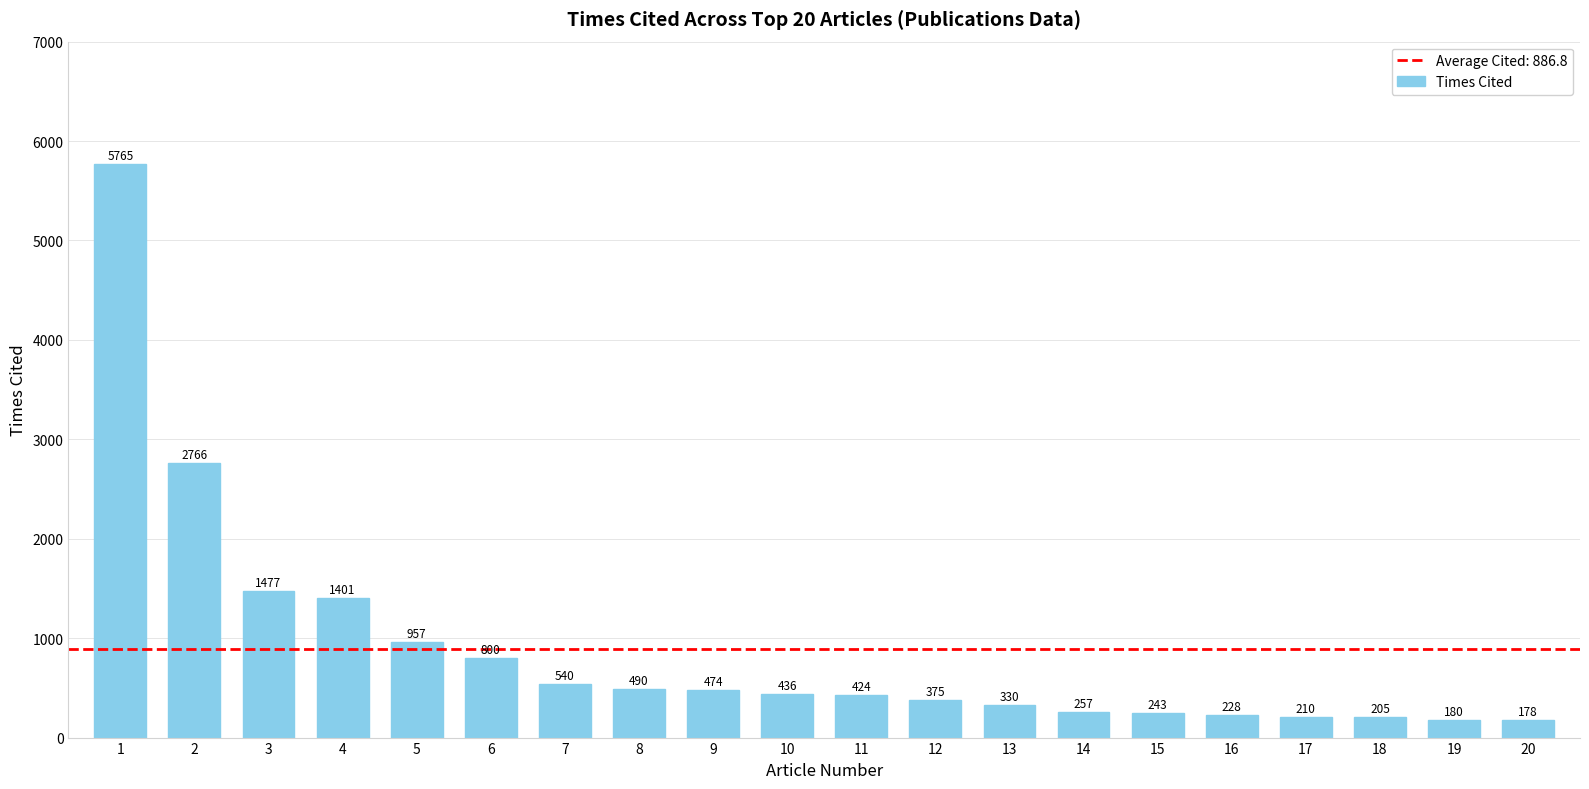

What is the difference between the maximum and minimum values?

5587